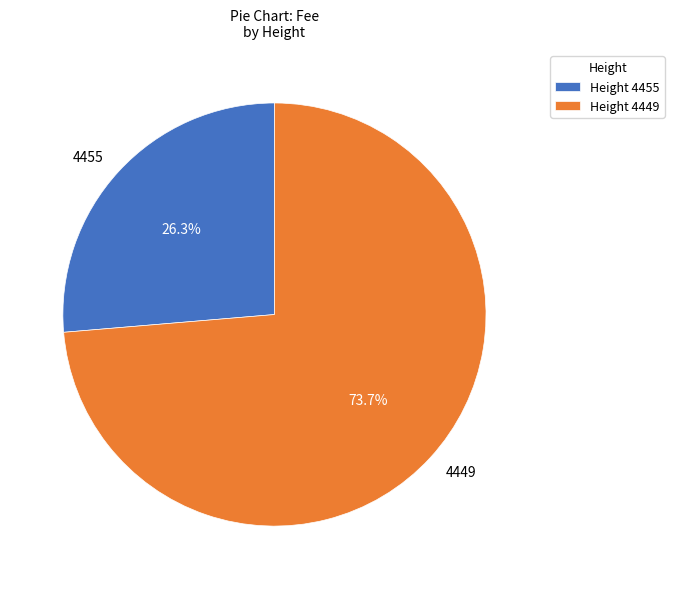

What is the total percentage of 4455 and 4449?

100.0%